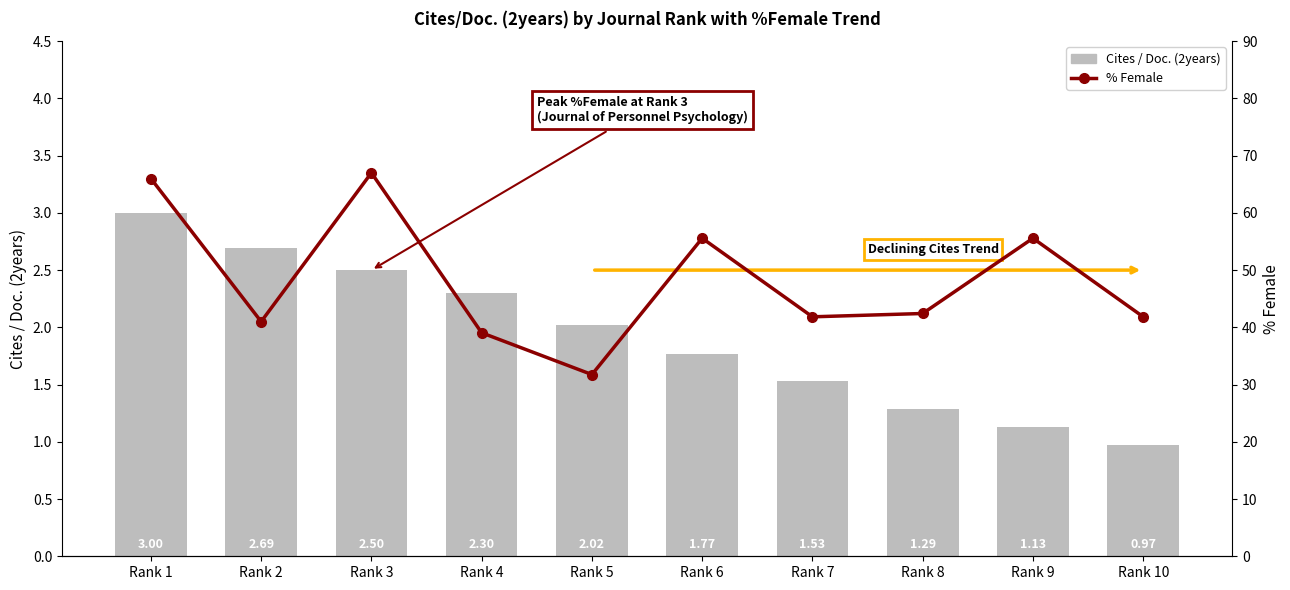

How many data points in Cites / Doc. (2years) are less than 2?

5